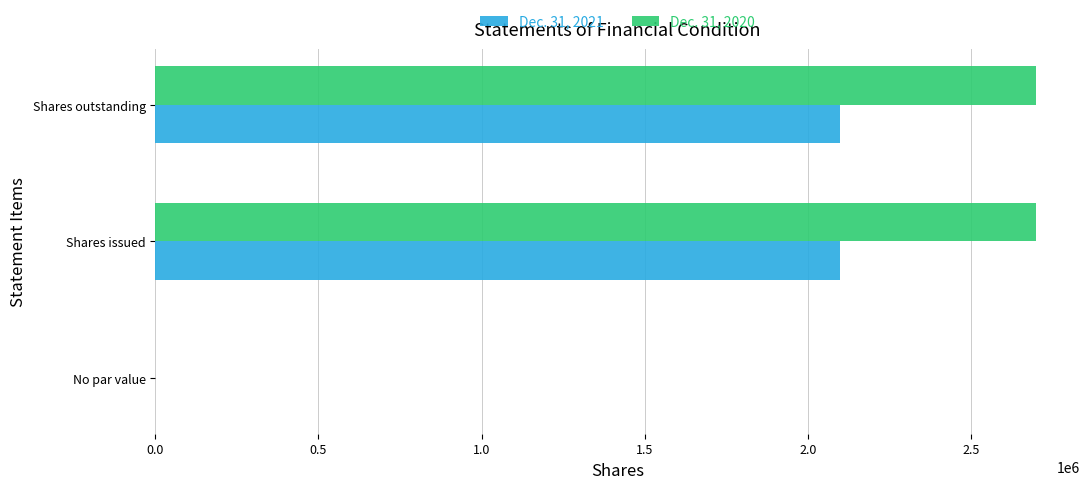

The value of Dec. 31, 2021 at Shares outstanding is 2100000. True or false?

True